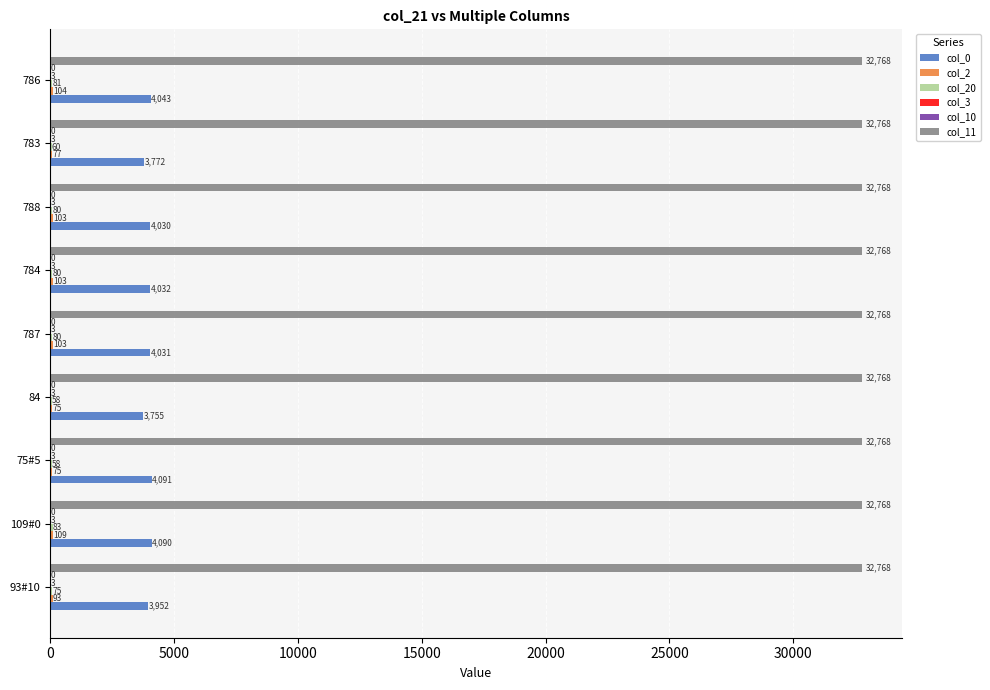

Is it true that col_0 equals 6099 at 93#10?

False